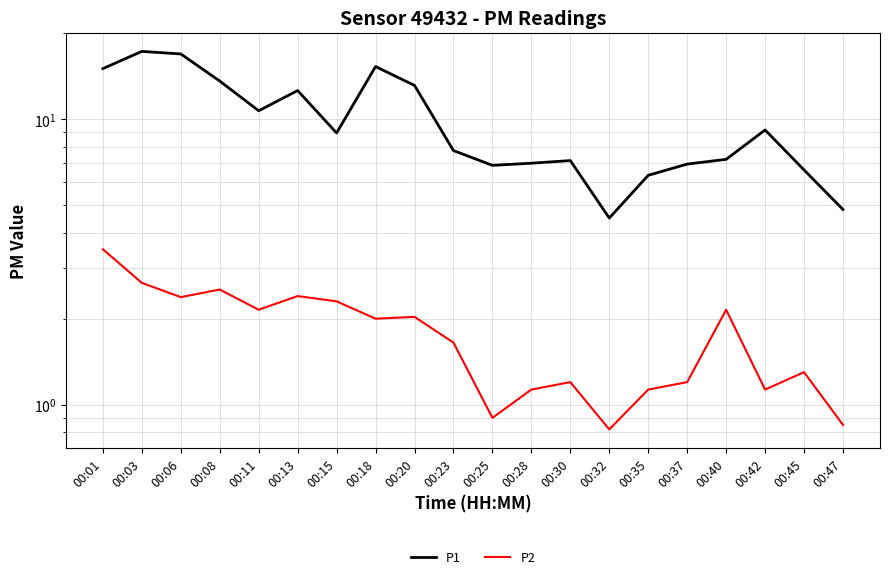

What is the sum of the P1 values at 00:03 and 00:01?

32.2